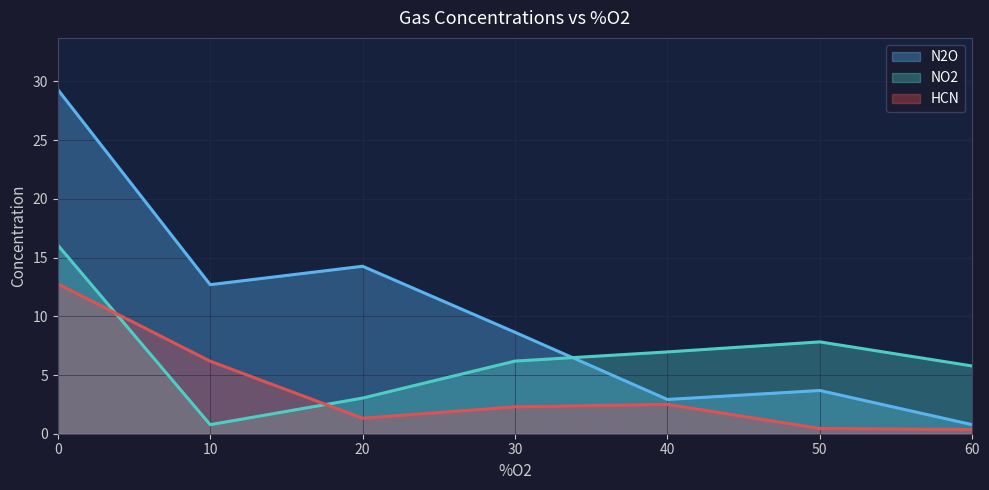

Is it true that HCN equals 6.2 at 10?

True